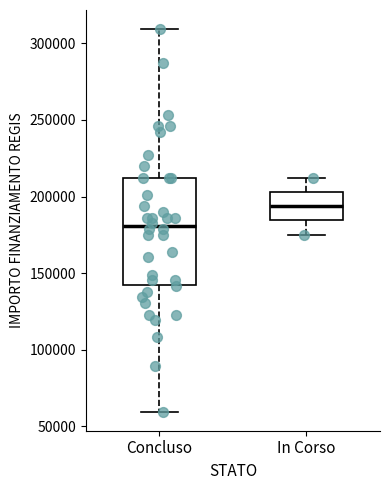

Which box's median line is the highest?

In Corso